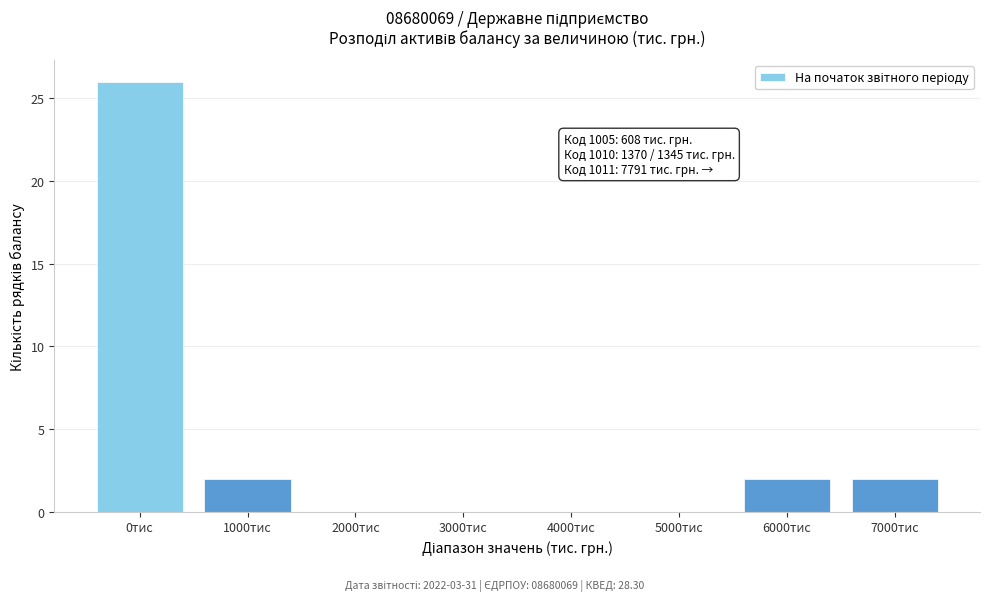

Reading left to right, what are all the values shown in this chart?

0тис=26	1000тис=2	2000тис=0	3000тис=0	4000тис=0	5000тис=0	6000тис=2	7000тис=2